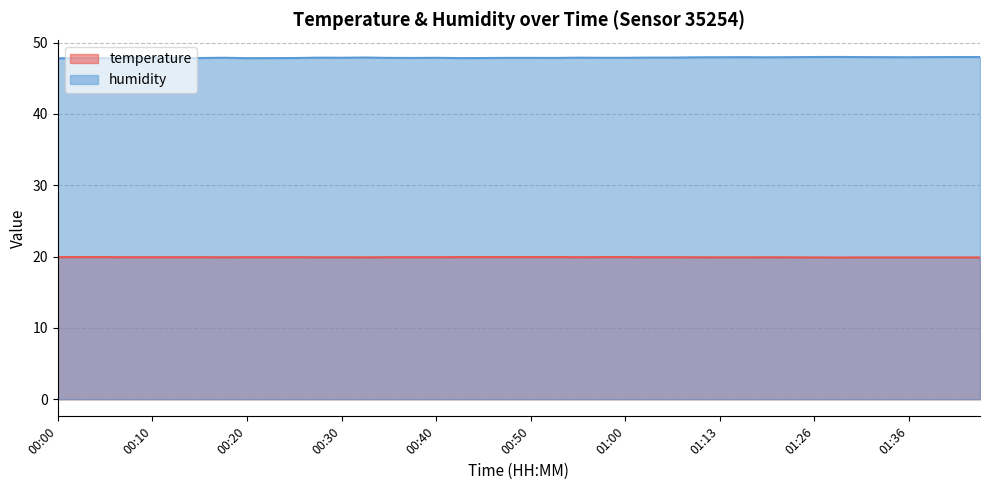

At 00:35, list the series in order from largest to smallest.

humidity, temperature